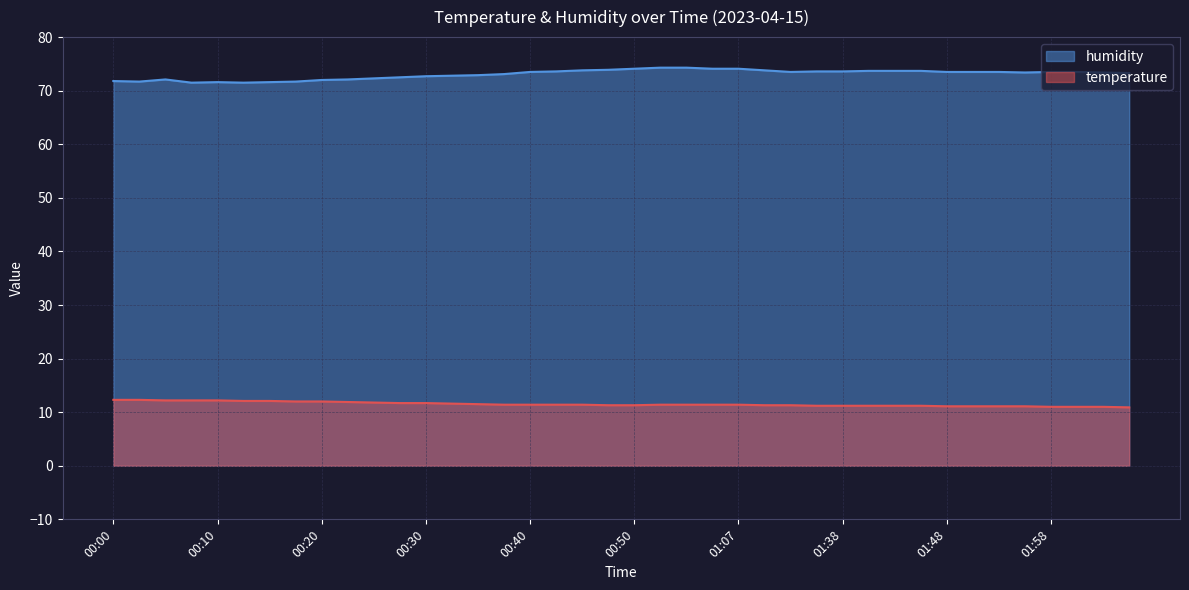

At which category does the chart reach its minimum across all series?

02:06